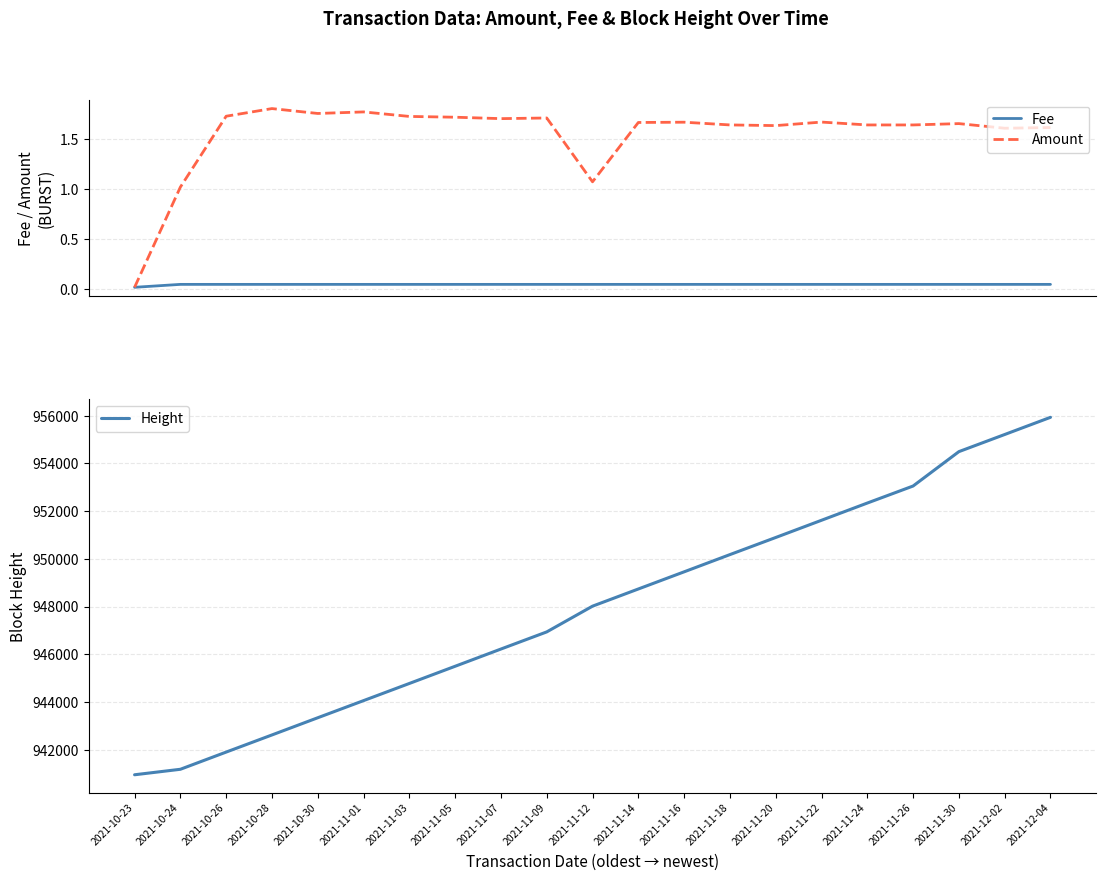

What is the total value across all series at 2021-12-04?

955936.7